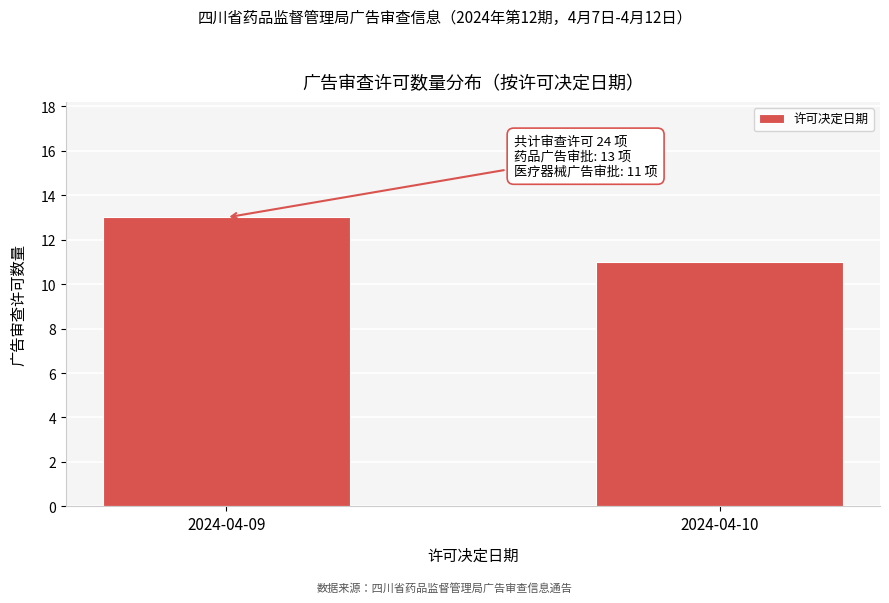

Reading left to right, what are all the values shown in this chart?

2024-04-09=13	2024-04-10=11